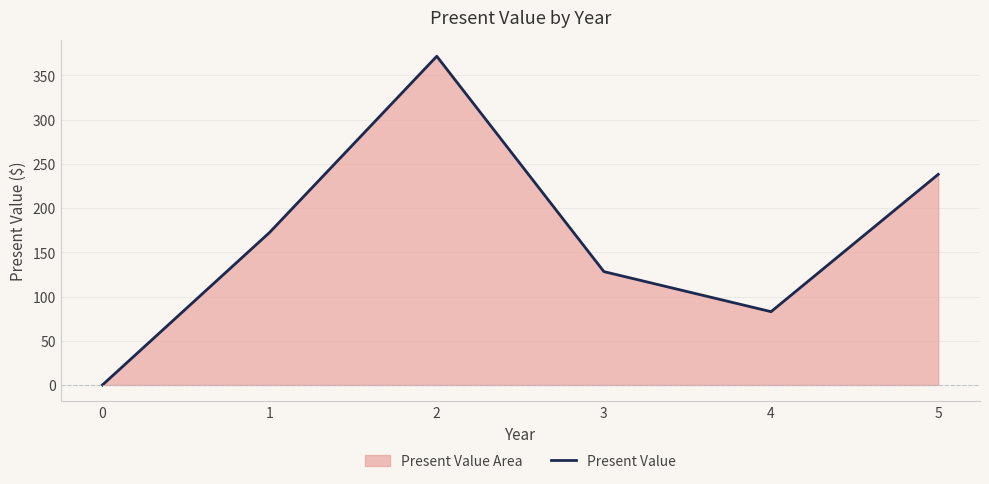

Reading left to right, what are all the values shown in this chart?

0.0	172.4	371.6	128.1	82.8	238.1